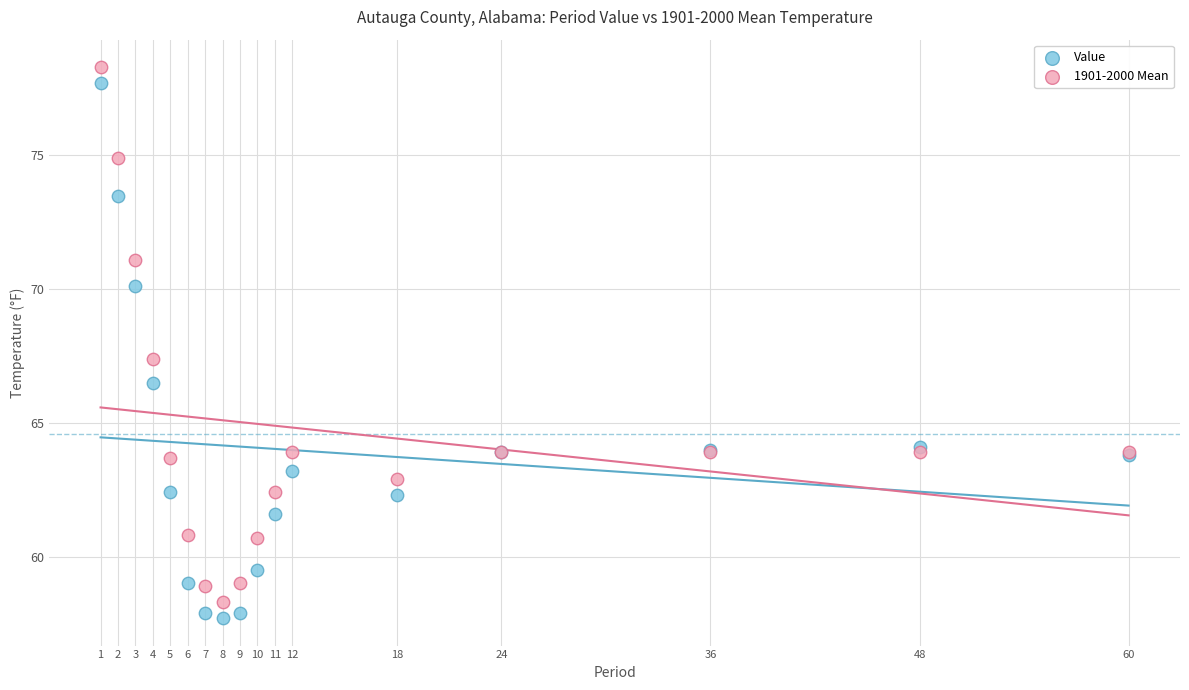

Across all series, what Y value is closest to 68?

67.4